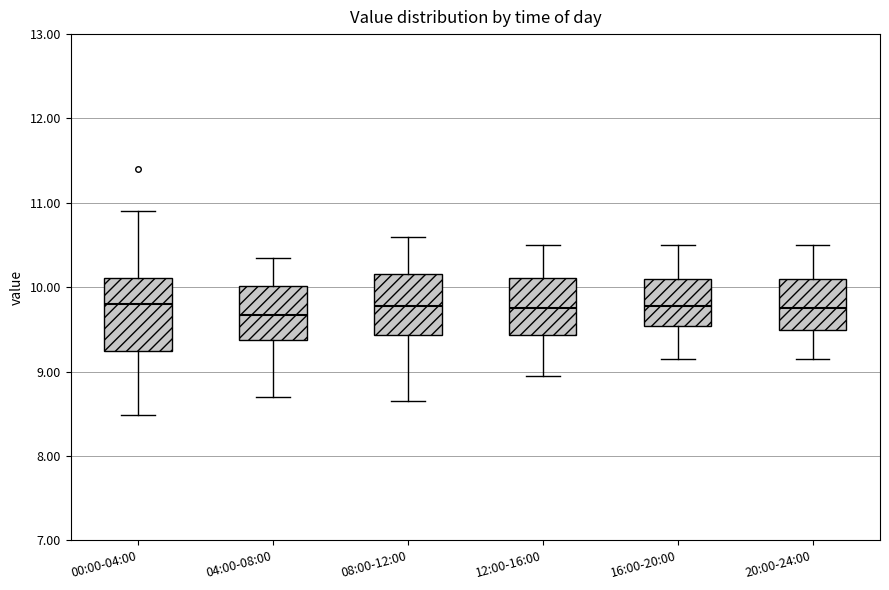

Reading left to right, read every box against the y-axis: the position of its median line, the range the box covers, and the ends of its whiskers. The values are not printed on the chart, so give them approximately, as read against the axis.

00:00-04:00: median 9.8, box 9.3 to 10.1, whiskers 8.5 to 10.9
04:00-08:00: median 9.7, box 9.4 to 10.0, whiskers 8.7 to 10.4
08:00-12:00: median 9.8, box 9.4 to 10.2, whiskers 8.7 to 10.6
12:00-16:00: median 9.8, box 9.4 to 10.1, whiskers 9.0 to 10.5
16:00-20:00: median 9.8, box 9.5 to 10.1, whiskers 9.2 to 10.5
20:00-24:00: median 9.8, box 9.5 to 10.1, whiskers 9.2 to 10.5